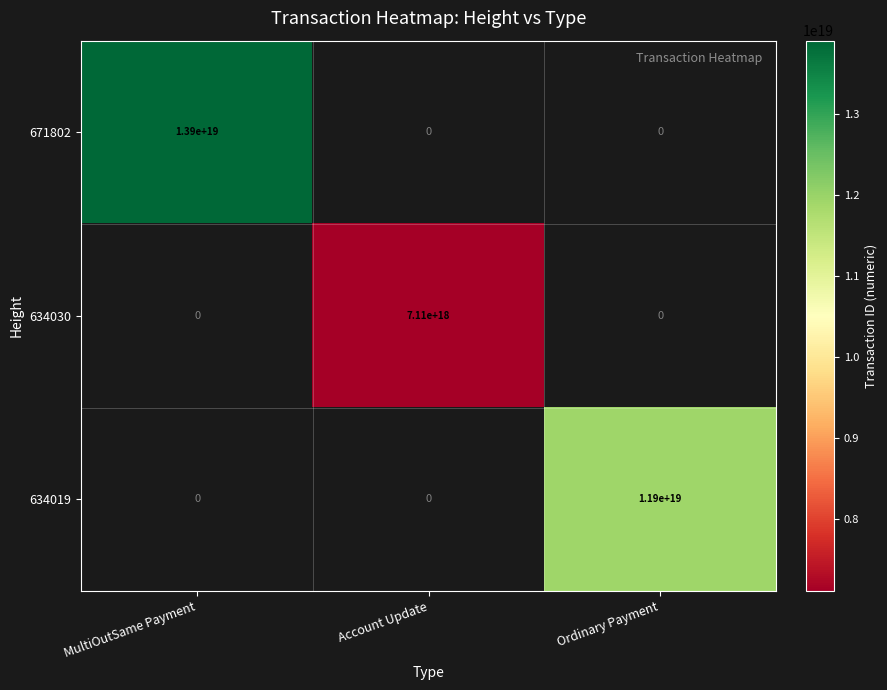

The value of 671802 at MultiOutSame Payment is 8316323023521726464. True or false?

False